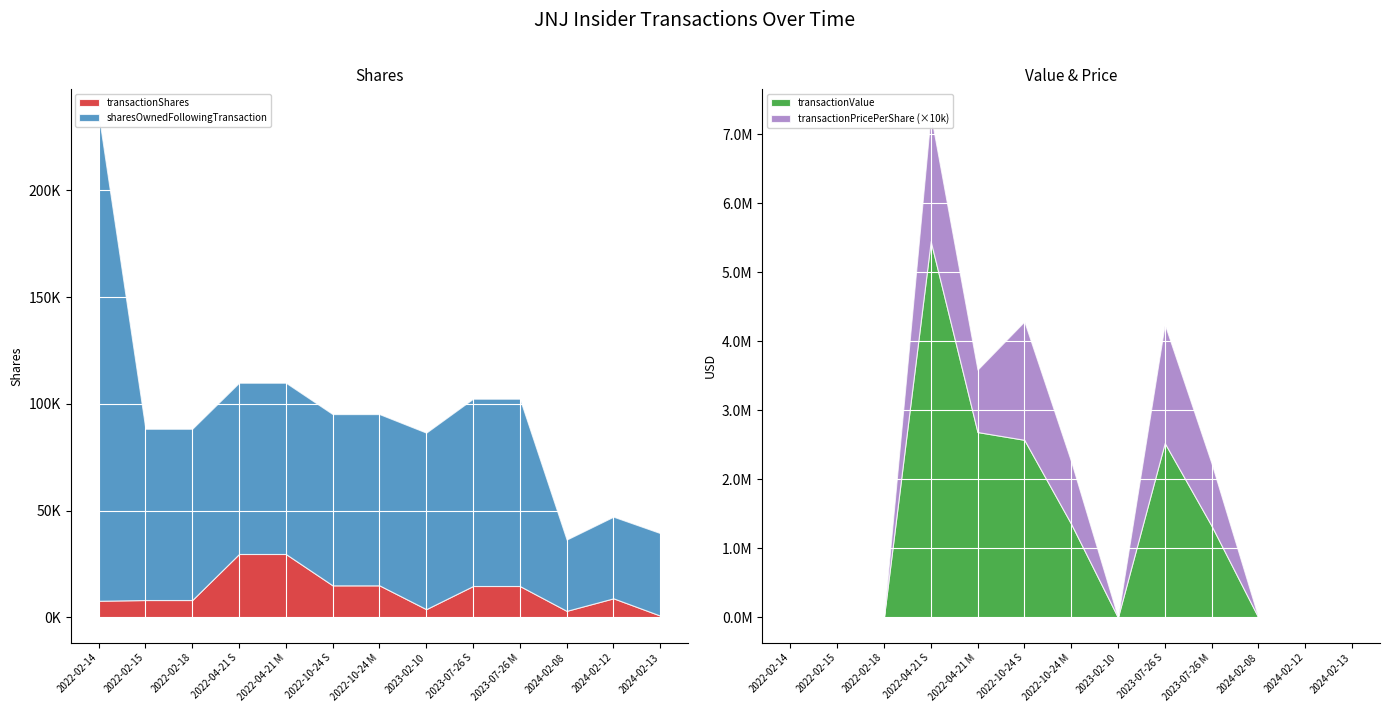

How many positive values does the transactionPricePerShare series have?

6